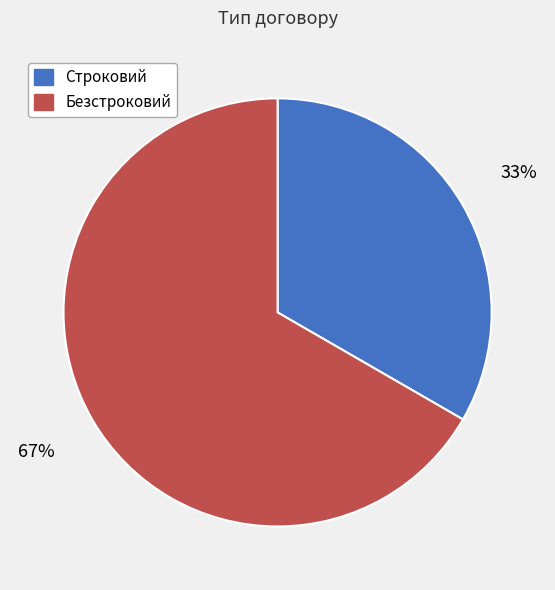

To the nearest percent, what is the average slice percentage?

50%